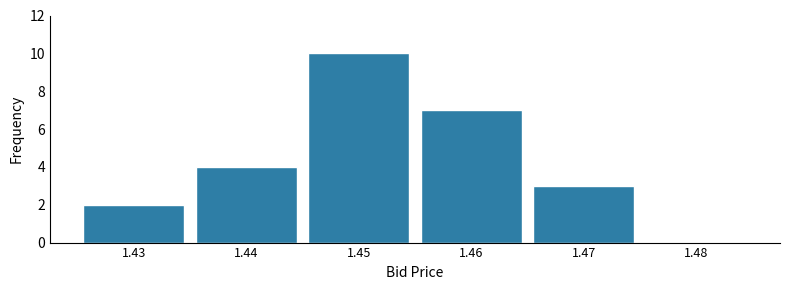

Reading left to right, list every bar in this chart as the range it spans on the x-axis followed by its height. The values are not printed on the chart, so give them approximately, as read against the axis.

1.425 to 1.435: 2
1.435 to 1.445: 4
1.445 to 1.455: 10
1.455 to 1.465: 7
1.465 to 1.475: 3
1.475 to 1.485: 0